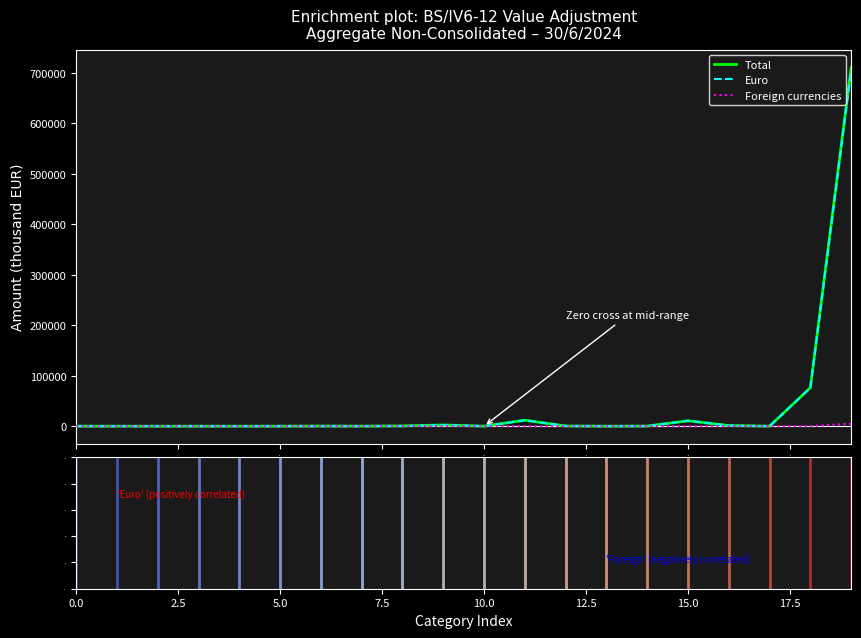

What is the maximum value shown in the chart?

710514